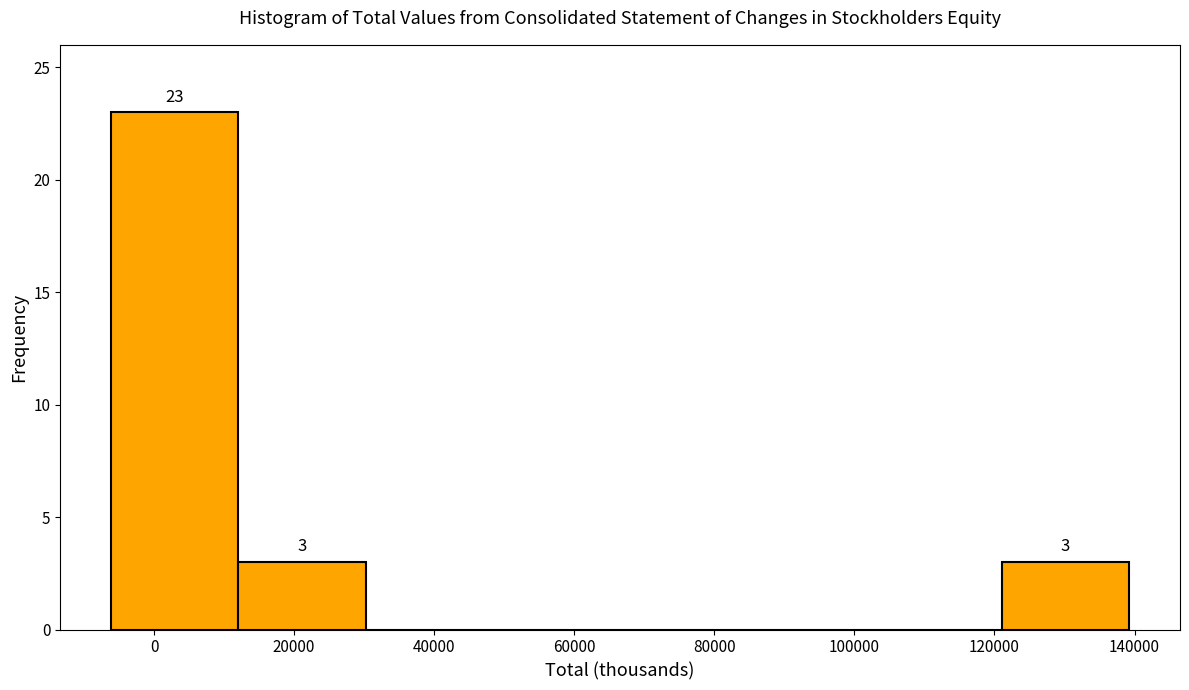

Over which range of the x-axis is the bar tallest?

-6000 to 12000